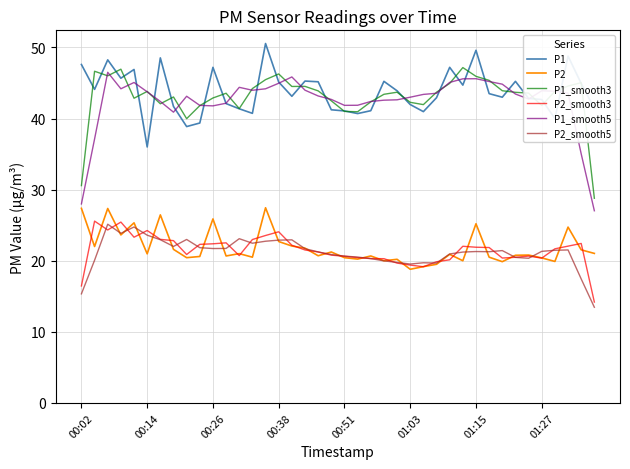

How many lines are shown in the chart?

6